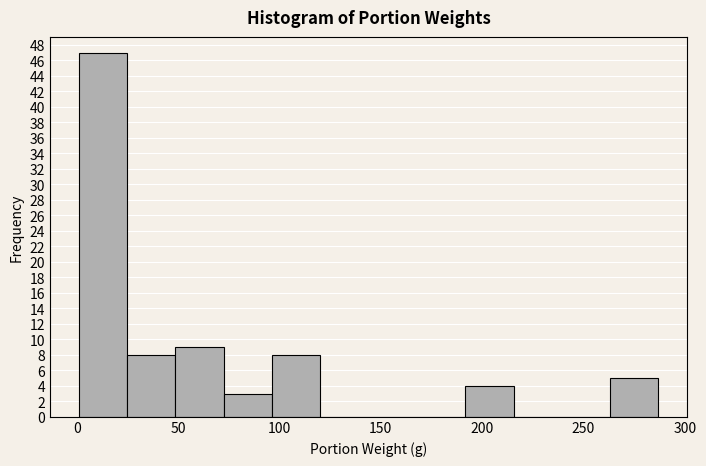

Over which range of the x-axis is the bar tallest?

0 to 25